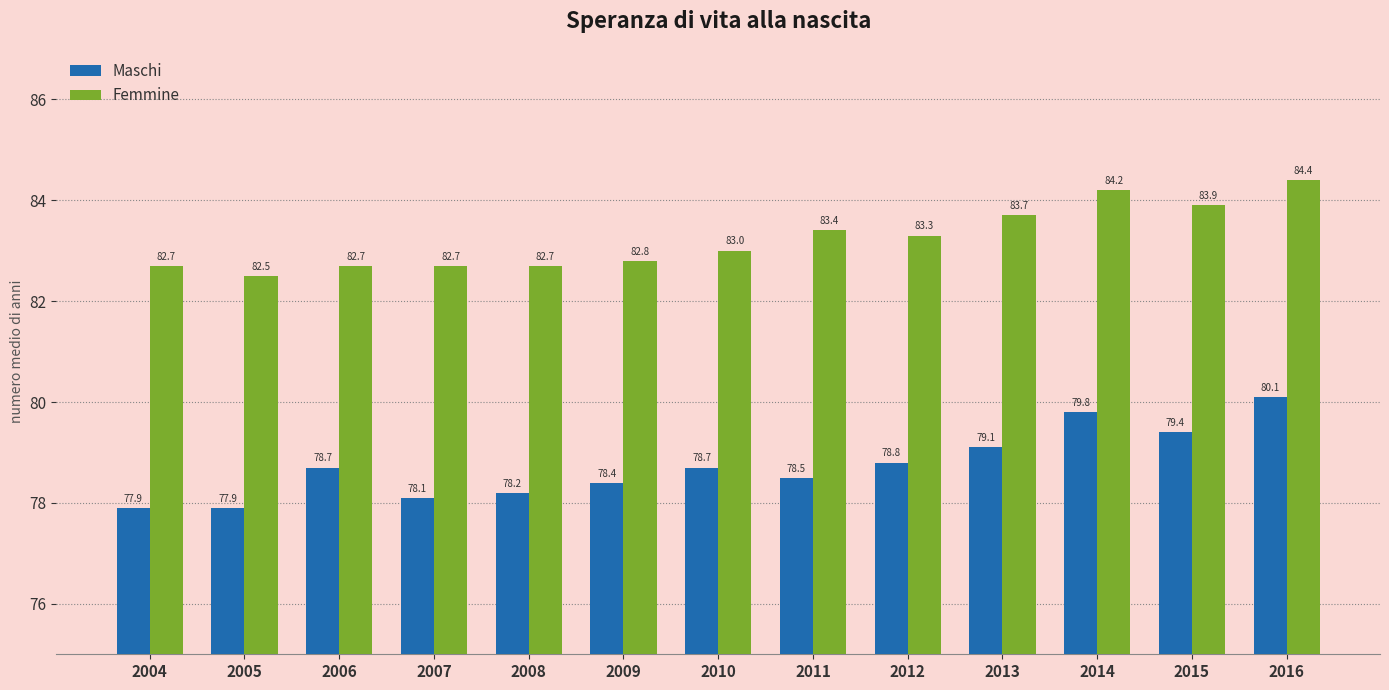

Is it true that Femmine equals 82.7 at 2004?

True